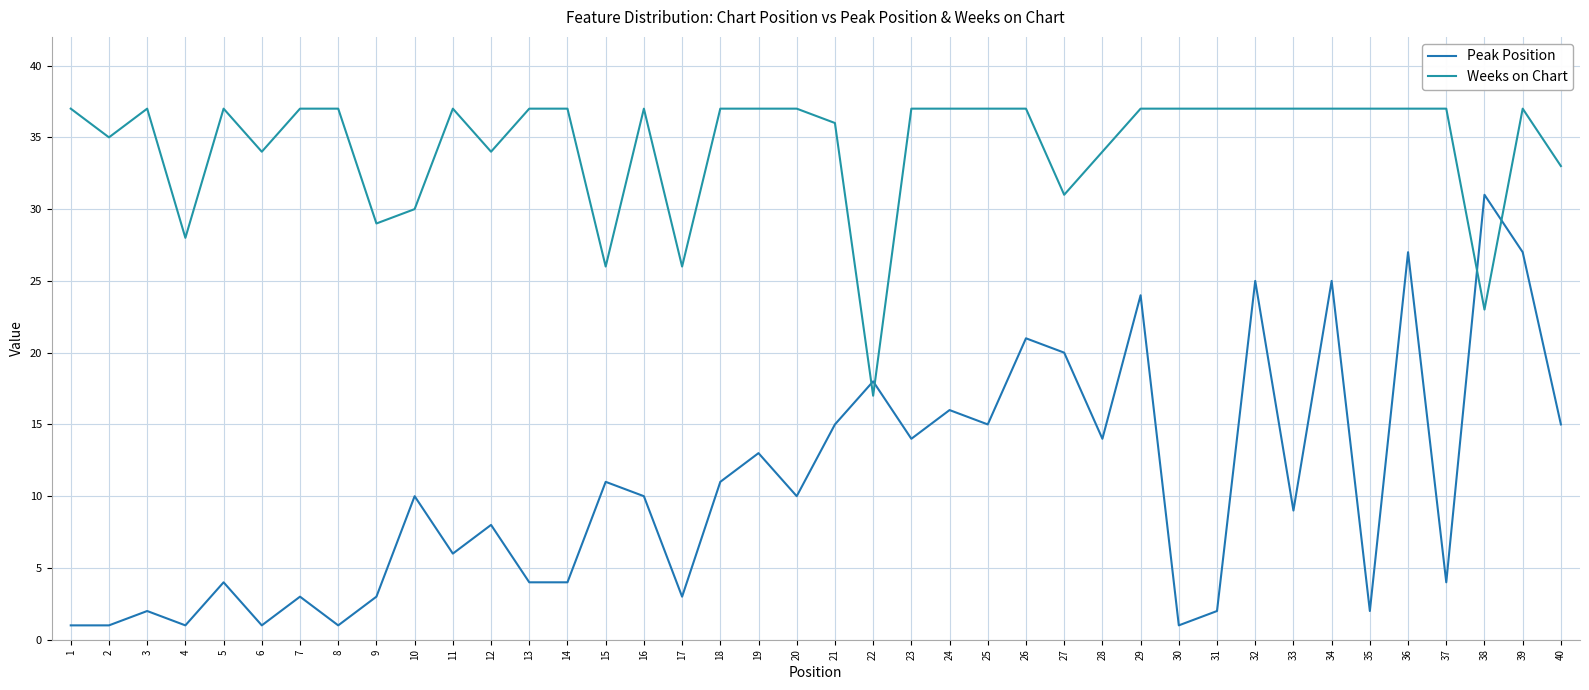

What are all the series names shown in the legend?

Peak Position, Weeks on Chart